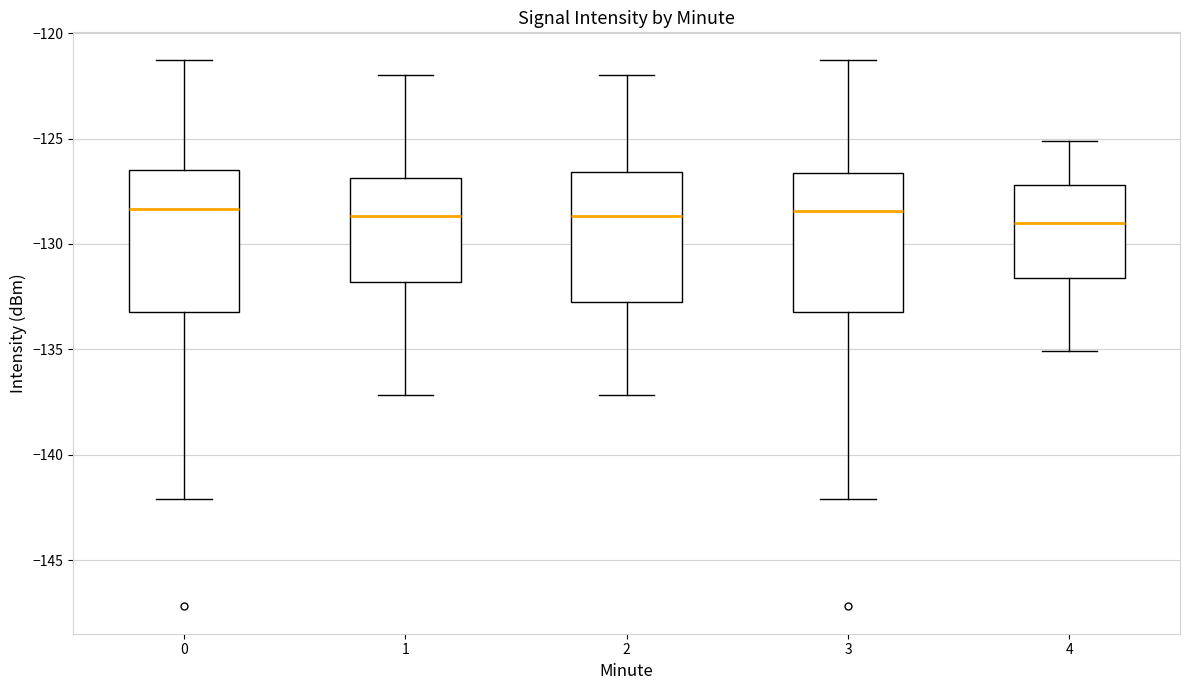

Reading left to right, transcribe this box plot: for each box, give where its median line is, the range the box spans, and where its two whiskers end, as read against the y-axis. The values are not printed on the chart, so give them approximately, as read against the axis.

0: median -128.5, box -133.0 to -126.5, whiskers -142.0 to -121.5
1: median -128.5, box -132.0 to -127.0, whiskers -137.0 to -122.0
2: median -128.5, box -133.0 to -126.5, whiskers -137.0 to -122.0
3: median -128.5, box -133.0 to -126.5, whiskers -142.0 to -121.5
4: median -129.0, box -131.5 to -127.0, whiskers -135.0 to -125.0